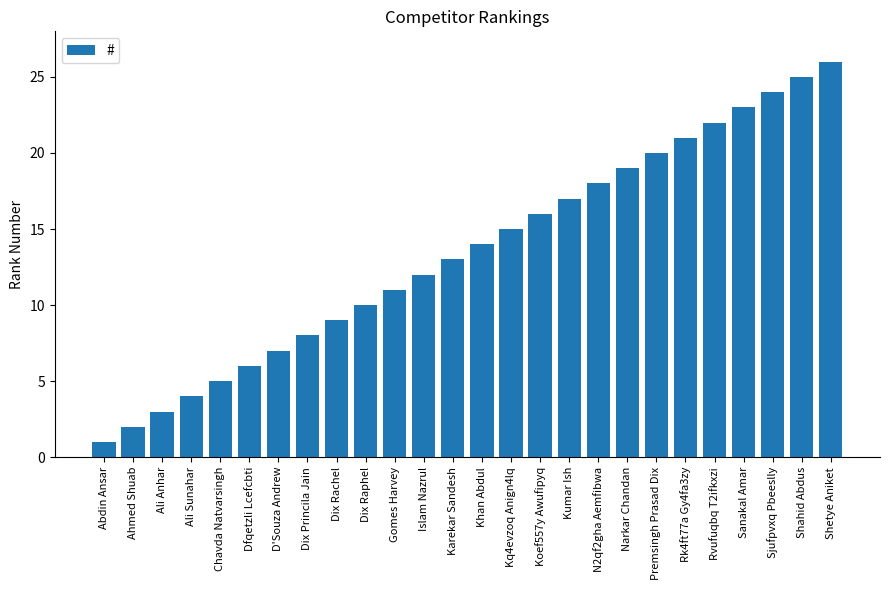

Reading right to left, transcribe all the data shown in this chart.

Shetye Aniket=26	Shahid Abdus=25	Sjufpvxq Pbeeslly=24	Sanakal Amar=23	Rvufuqbq T2ifkxzi=22	Rk4ft77a Gy4fa3zy=21	Premsingh Prasad Dix=20	Narkar Chandan=19	N2qf2gha Aemfibwa=18	Kumar Ish=17	Koef557y Awufipyq=16	Kq4evzoq Anign4lq=15	Khan Abdul=14	Karekar Sandesh=13	Islam Nazrul=12	Gomes Harvey=11	Dix Raphel=10	Dix Rachel=9	Dix Princila Jain=8	D'Souza Andrew=7	Dfqetzli Lcefcbti=6	Chavda Natvarsingh=5	Ali Sunahar=4	Ali Anhar=3	Ahmed Shuab=2	Abdin Ansar=1